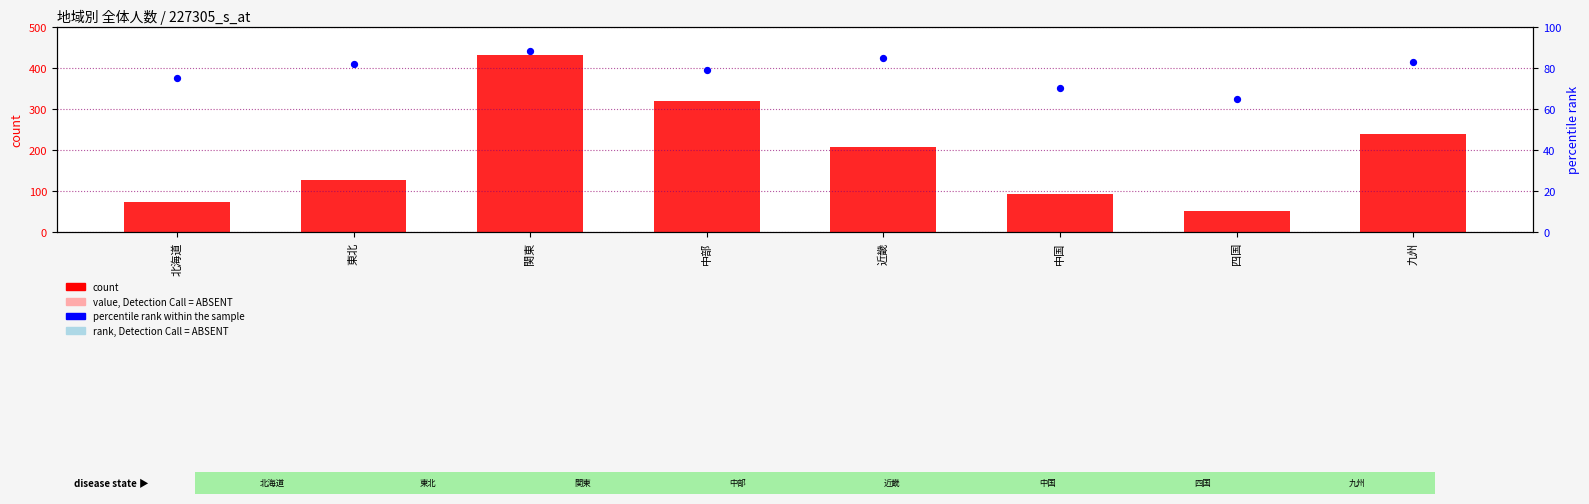

At which category is the sum across all series the highest?

関東